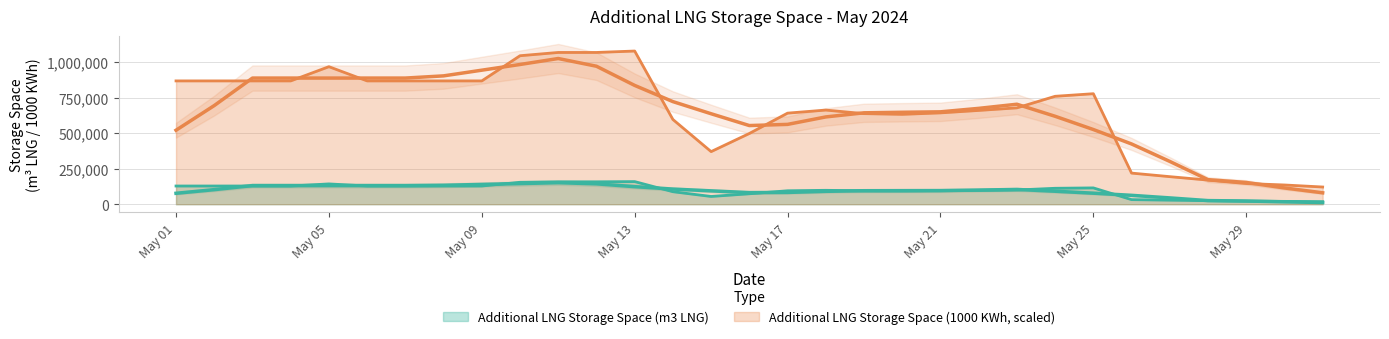

Is the value of Additional LNG Storage Space (1000 KWh) at 2024-05-12 greater than the value of Additional LNG Storage Space (m3 LNG) at 2024-05-20?

Yes